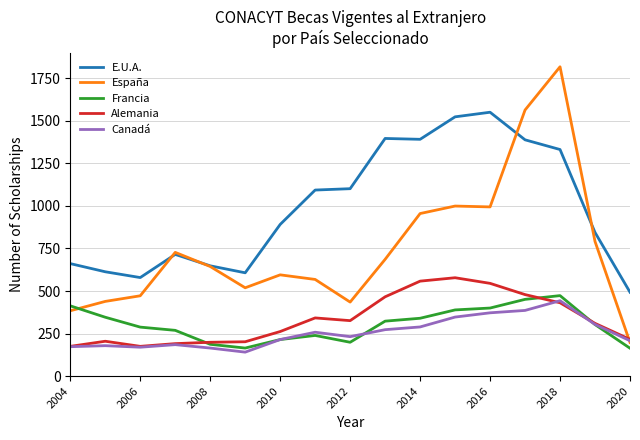

Which series has the largest total across all categories?

E.U.A.